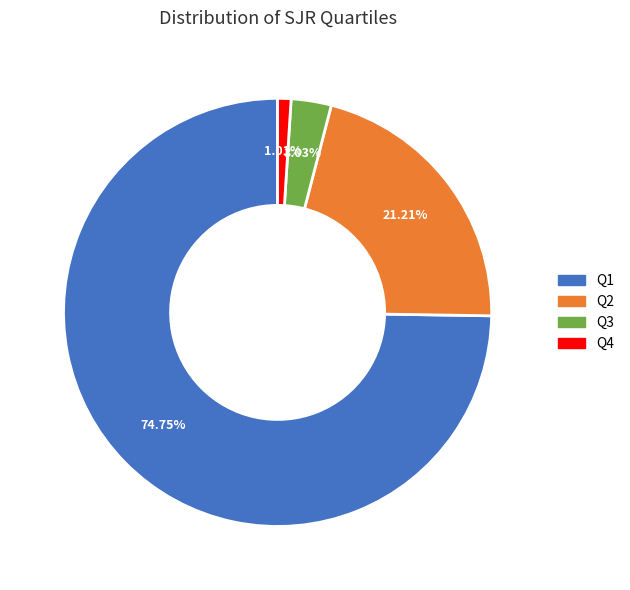

Between Q3 and Q2, which is larger?

Q2